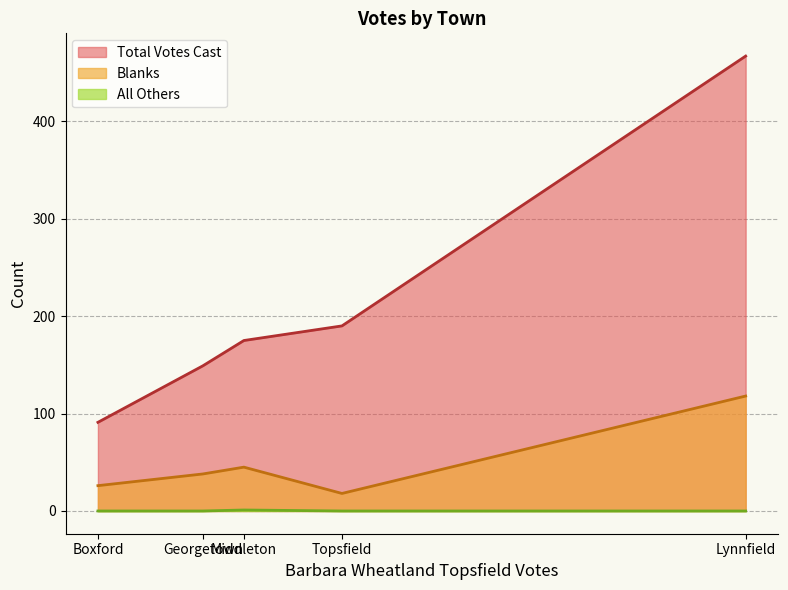

Which series has the largest total across all categories?

Total Votes Cast